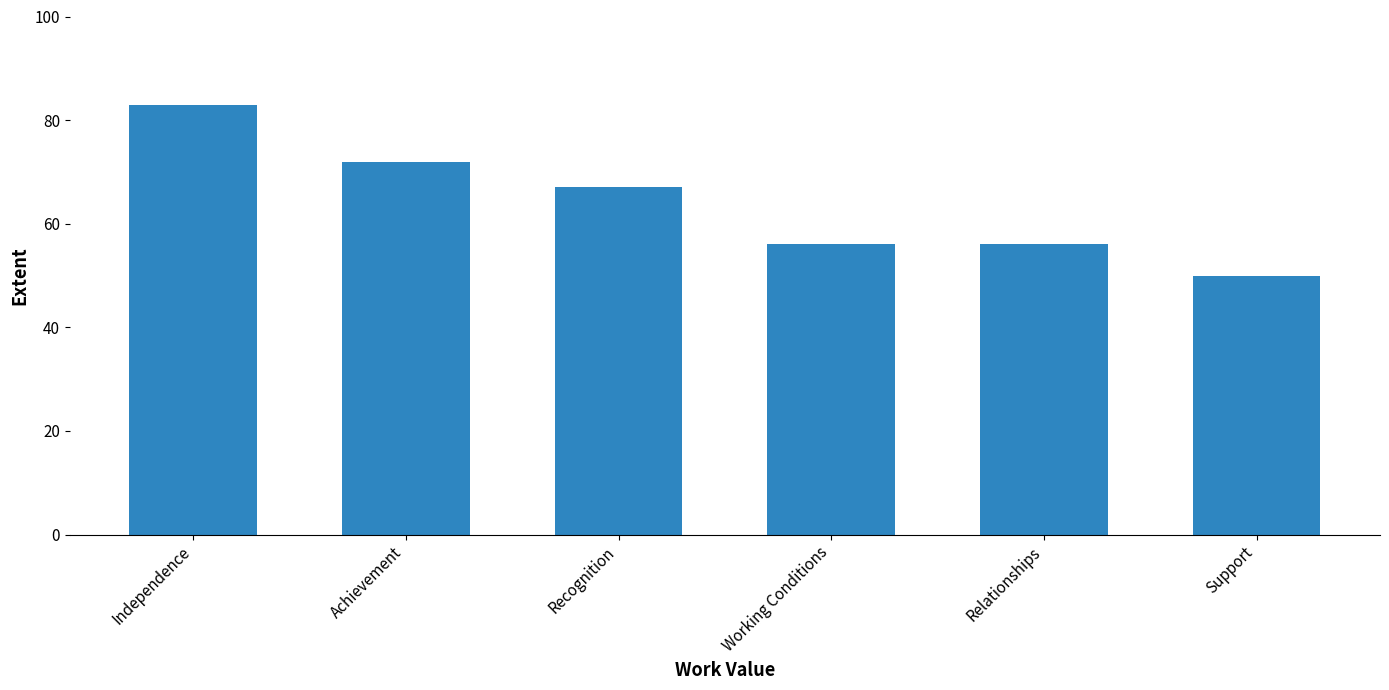

Which label corresponds to the largest value in the chart?

Independence